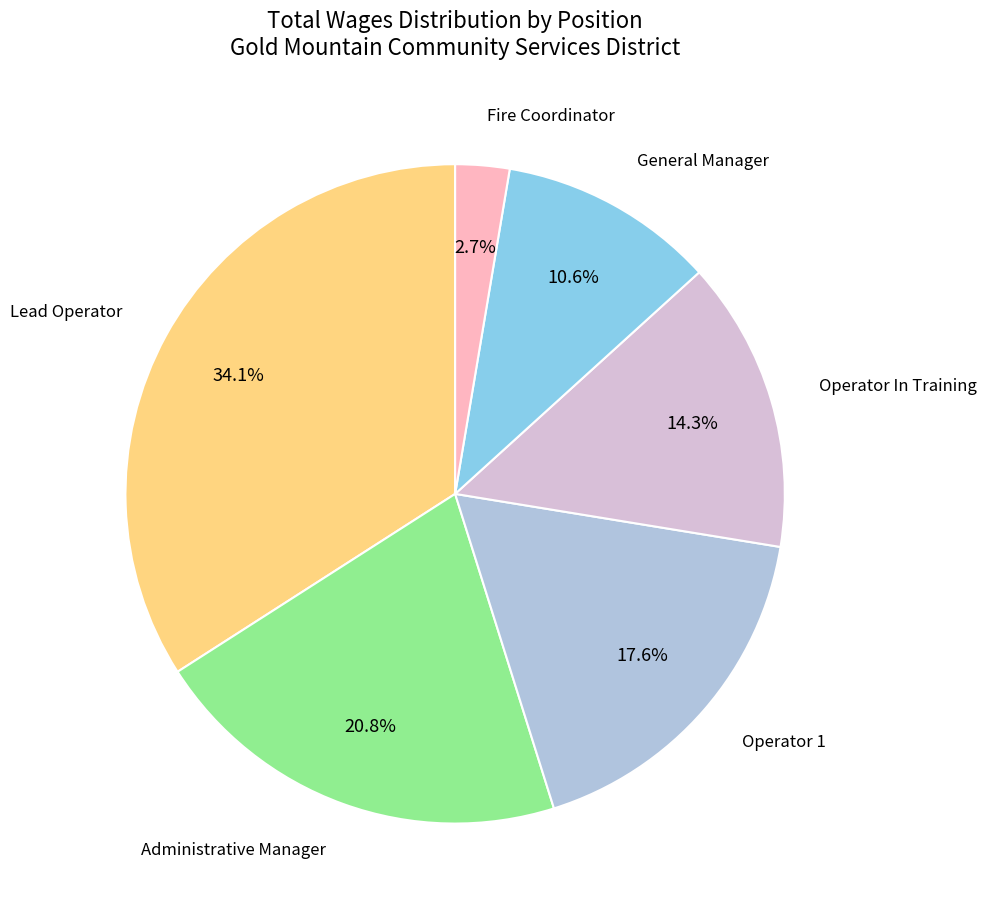

Is there any slice that represents more than half of the pie?

No